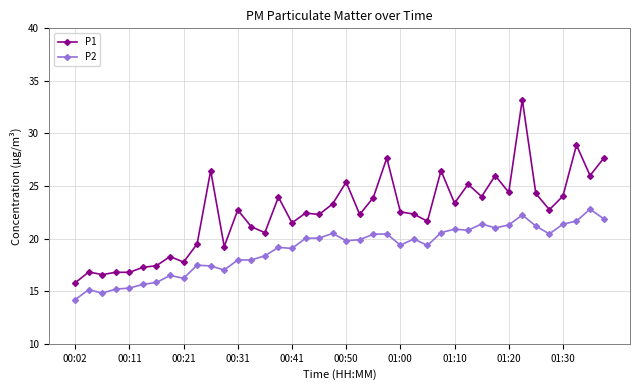

What is the average value of the P2 series?

19.0